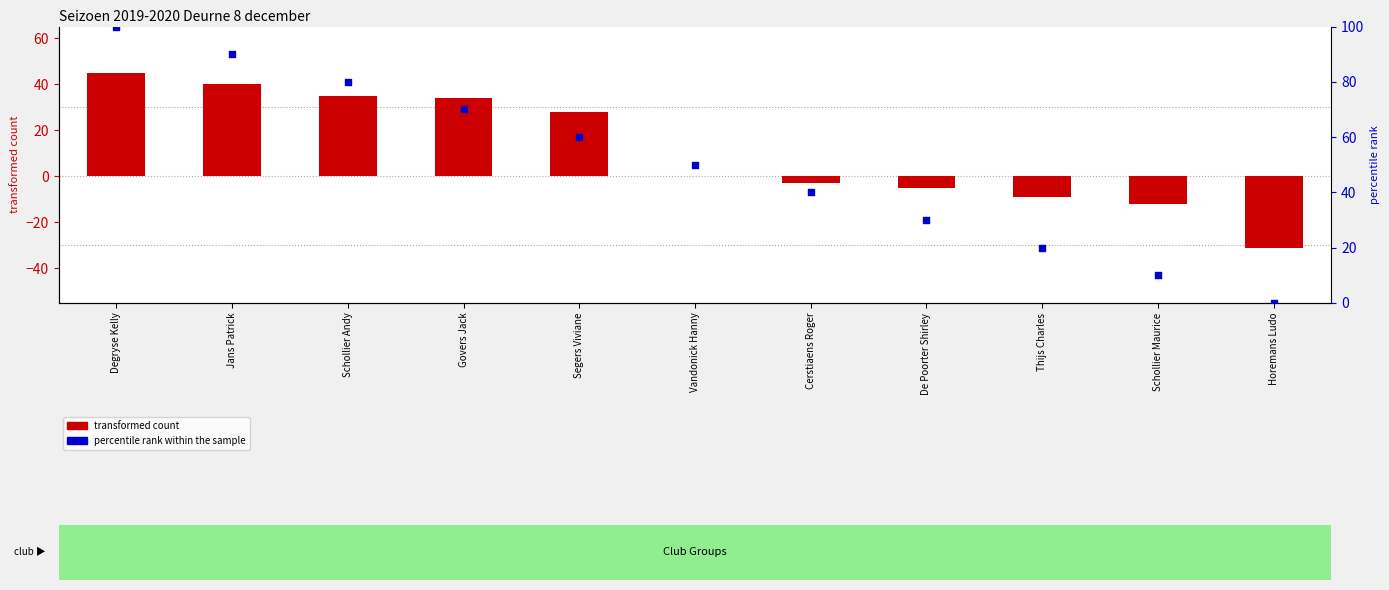

Which series has the largest total across all categories?

percentile rank within the sample